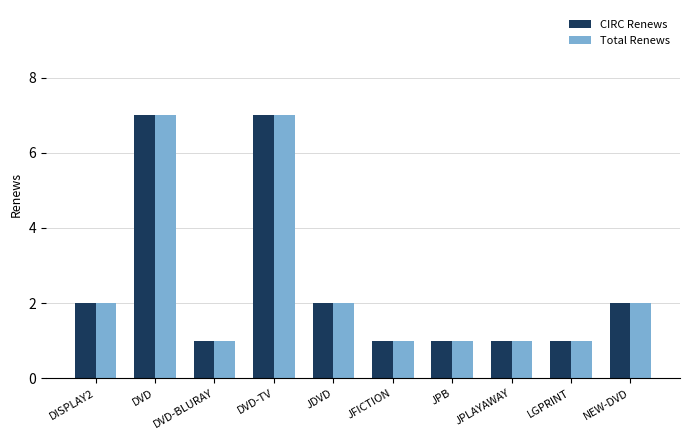

What is the maximum value shown in the chart?

7